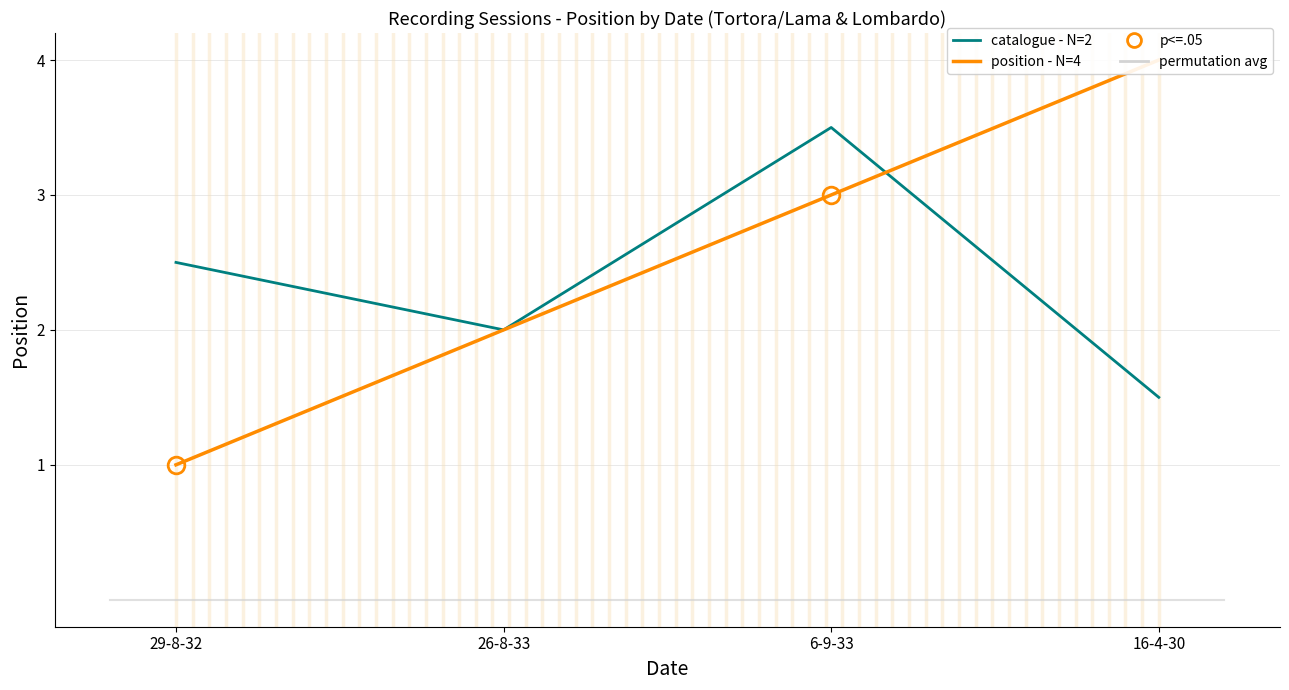

The value at 29-8-32 is 2. True or false?

False